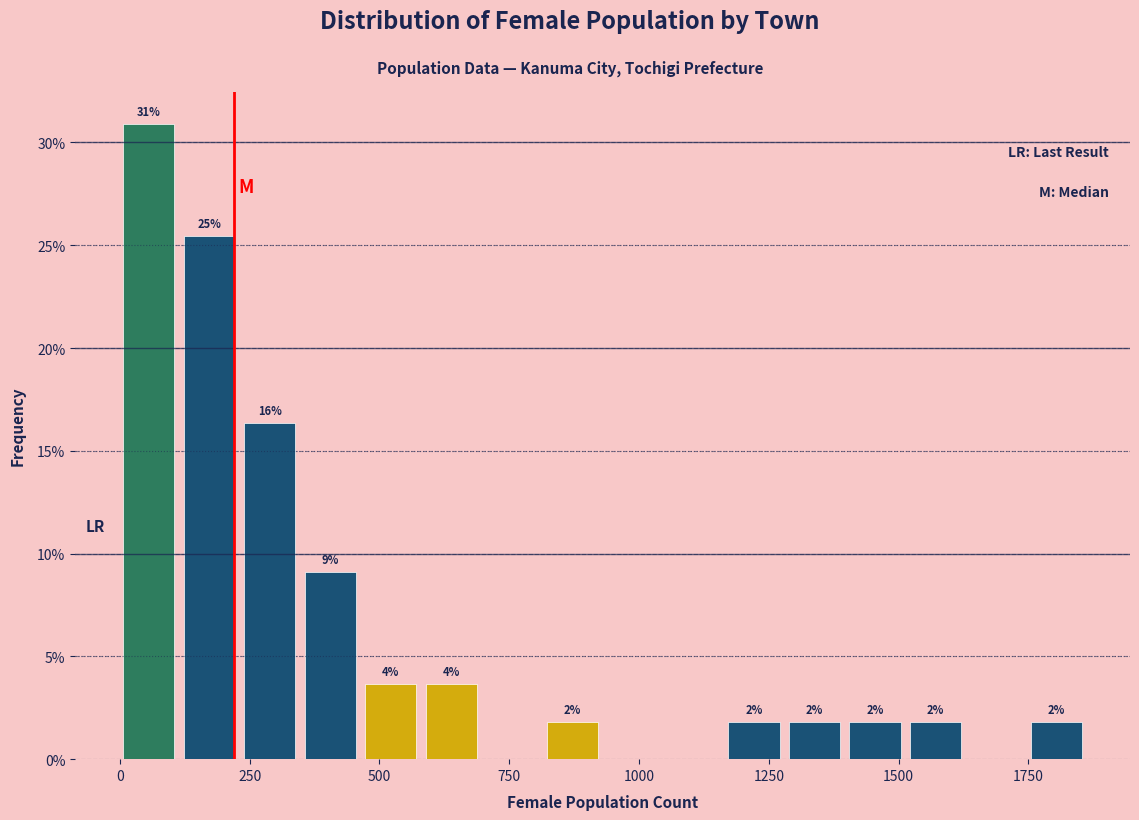

Around what value on the x-axis is the tallest bar? Give the approximate position of its centre, as read against the axis.

50